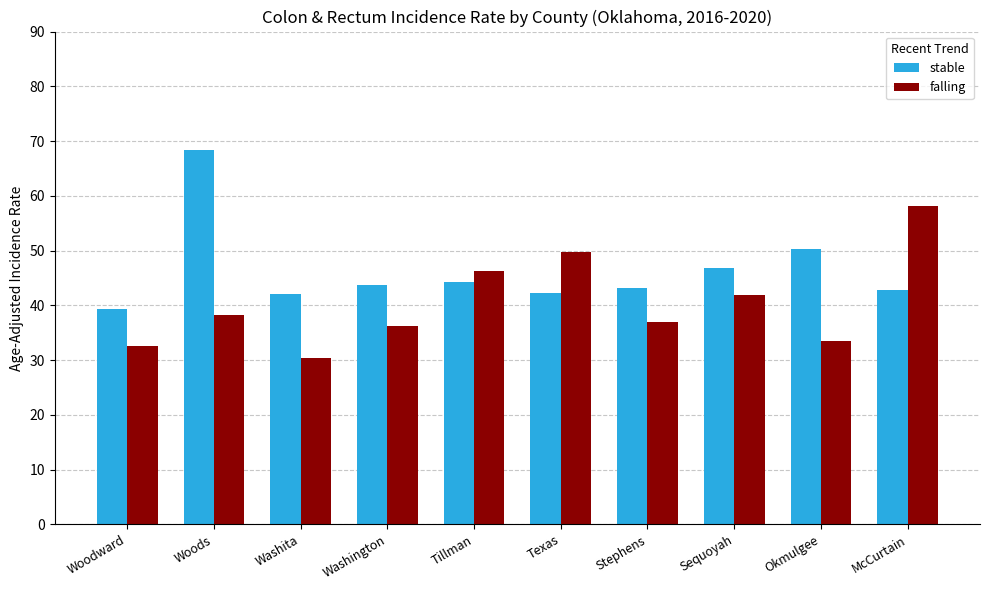

Between Woods and Sequoyah, which series saw the biggest shift?

stable